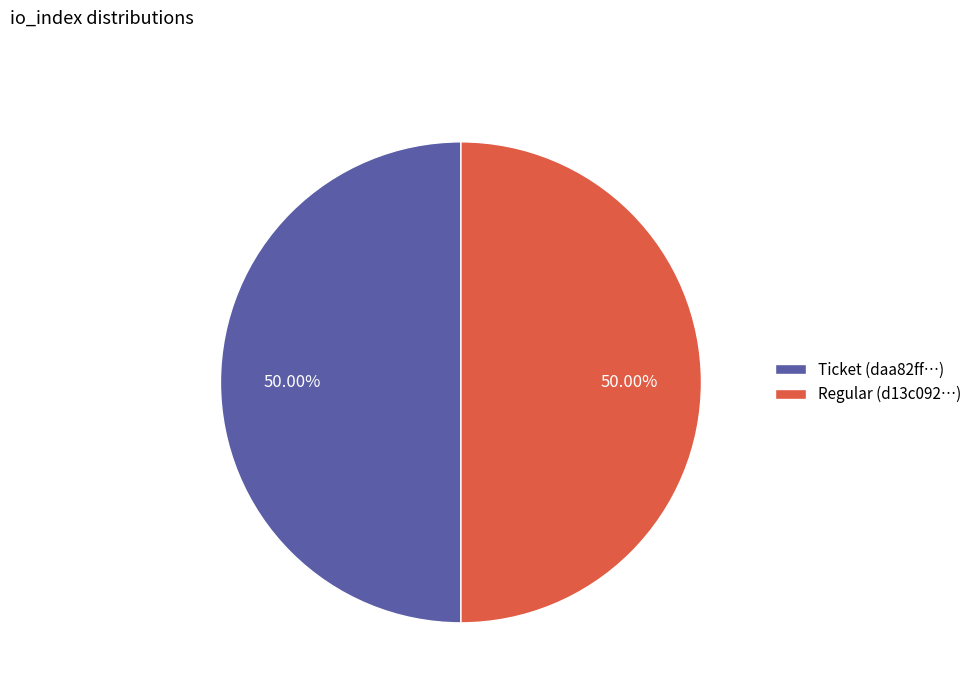

How many slices are in this pie chart?

2